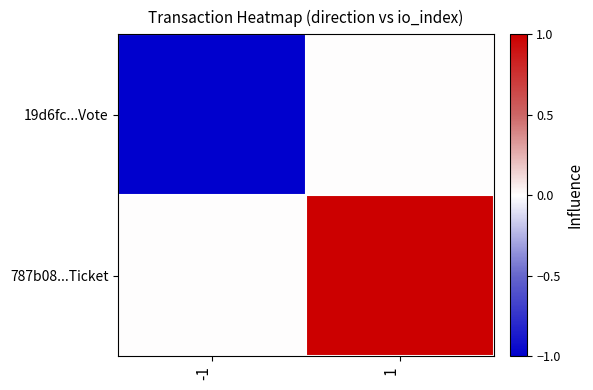

How many data points does each series have?

2